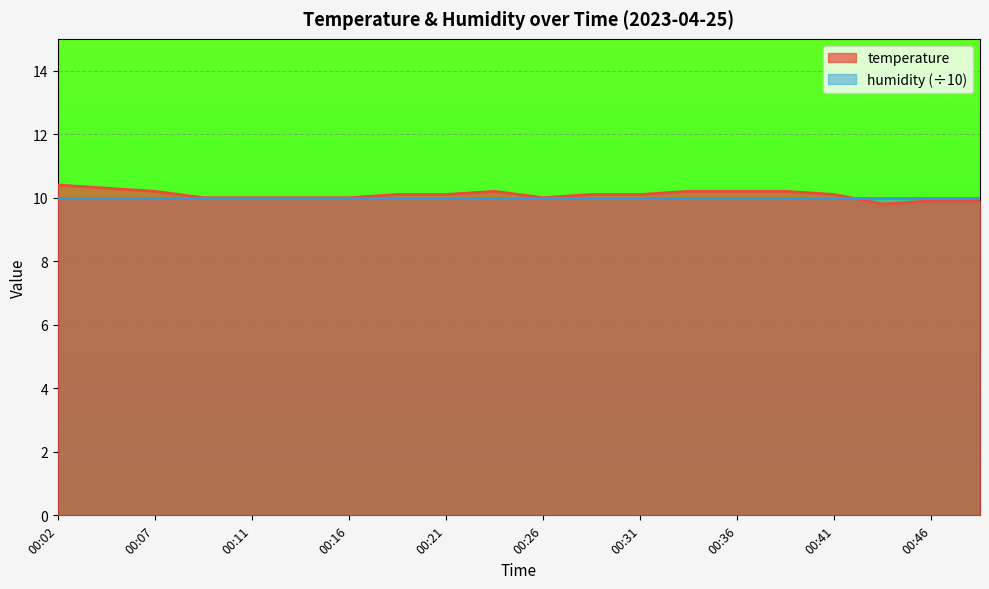

What is the sum of the values at 00:24 and 00:19?

20.3